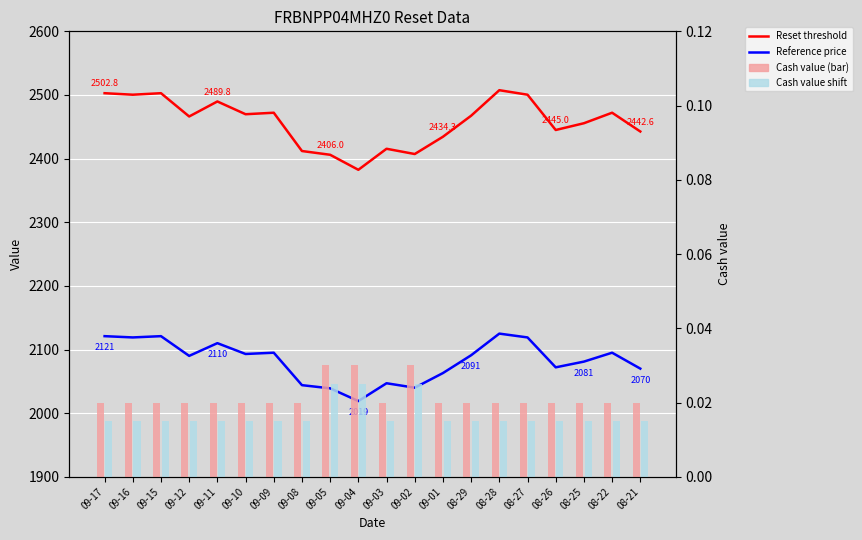

Reading left to right, extract all data points from this chart.

Reset threshold: 2502.8	2500.4	2502.8	2466.2	2489.8	2469.7	2472.1	2411.9	2406.0	2382.4	2415.5	2407.2	2434.3	2467.4	2507.5	2500.4	2445.0	2455.6	2472.1	2442.6
Reference price: 2121.0	2119.0	2121.0	2090.0	2110.0	2093.0	2095.0	2044.0	2039.0	2019.0	2047.0	2040.0	2063.0	2091.0	2125.0	2119.0	2072.0	2081.0	2095.0	2070.0
Cash value (bar): 0.0	0.0	0.0	0.0	0.0	0.0	0.0	0.0	0.0	0.0	0.0	0.0	0.0	0.0	0.0	0.0	0.0	0.0	0.0	0.0
Cash value shift (bar): 0.0	0.0	0.0	0.0	0.0	0.0	0.0	0.0	0.0	0.0	0.0	0.0	0.0	0.0	0.0	0.0	0.0	0.0	0.0	0.0